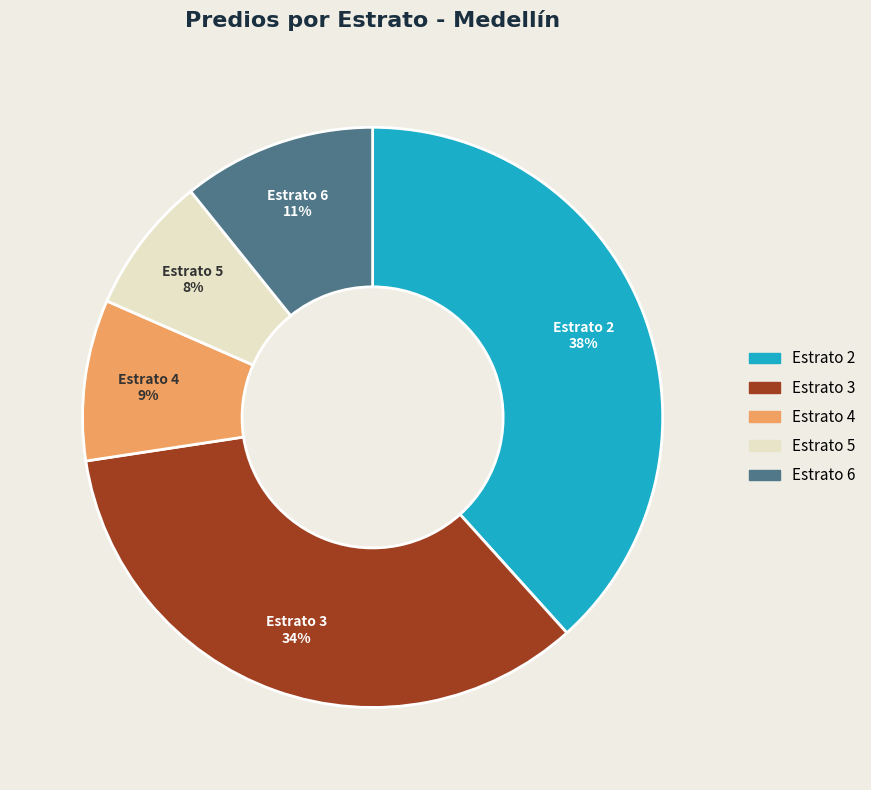

To the nearest percent, what is the average slice percentage?

20%